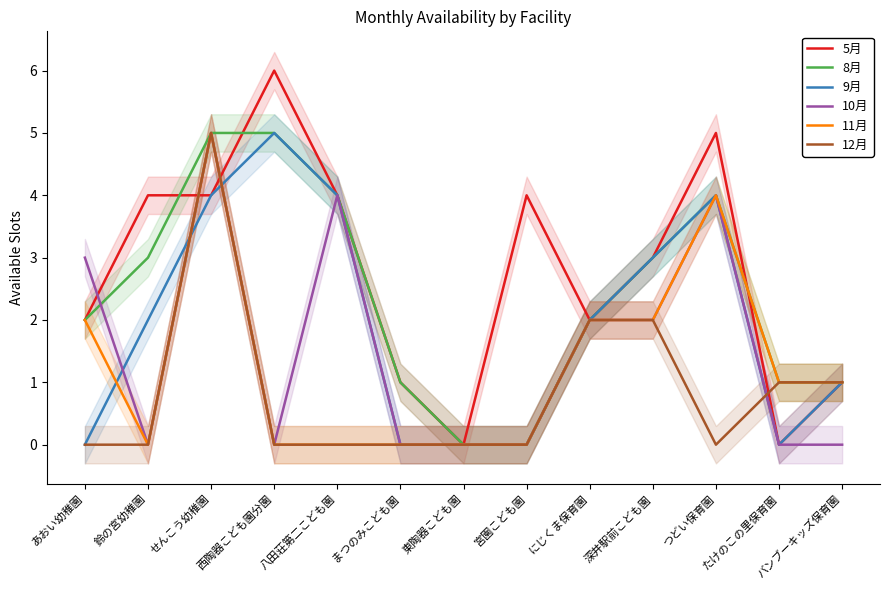

At how many categories does at least one series exceed 5?

1